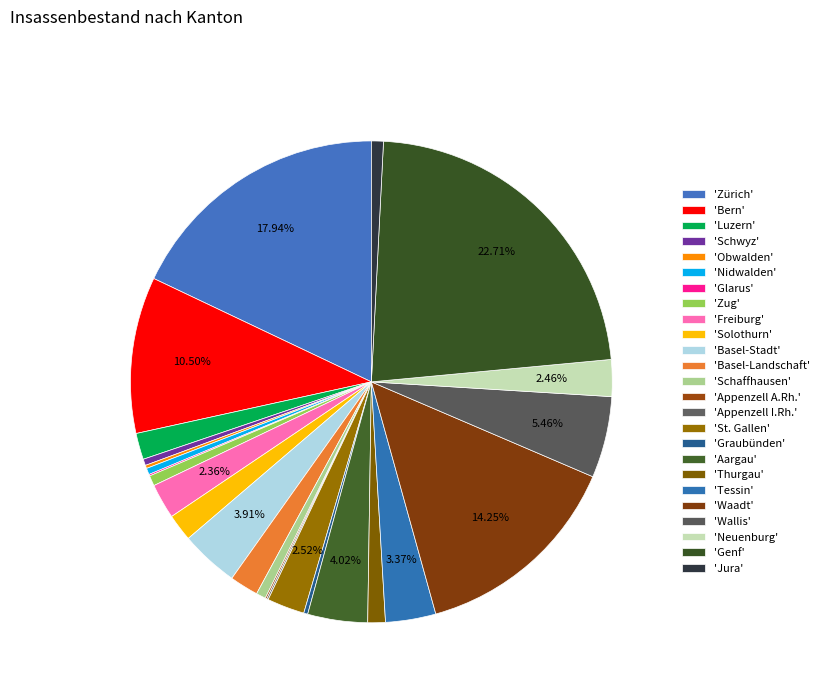

Is there a majority slice in this chart?

No